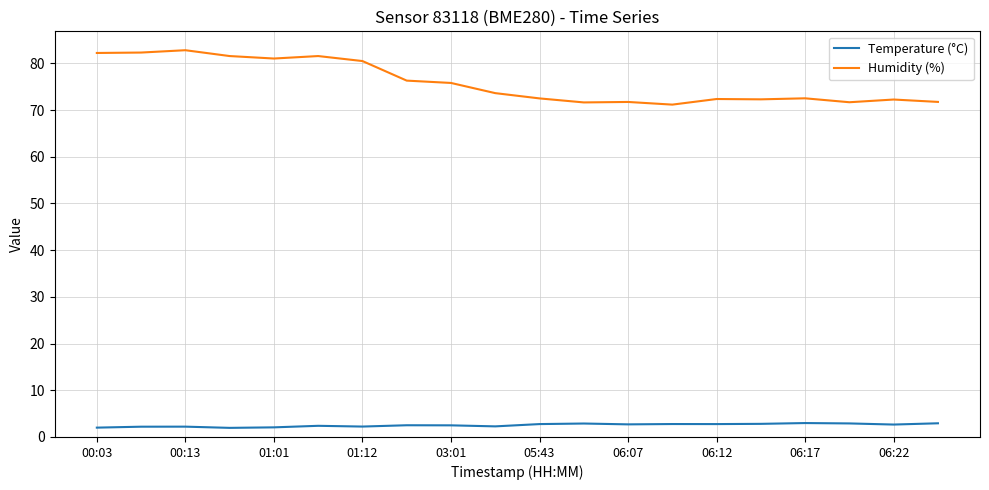

How many values in the Humidity (%) series are below 73?

10